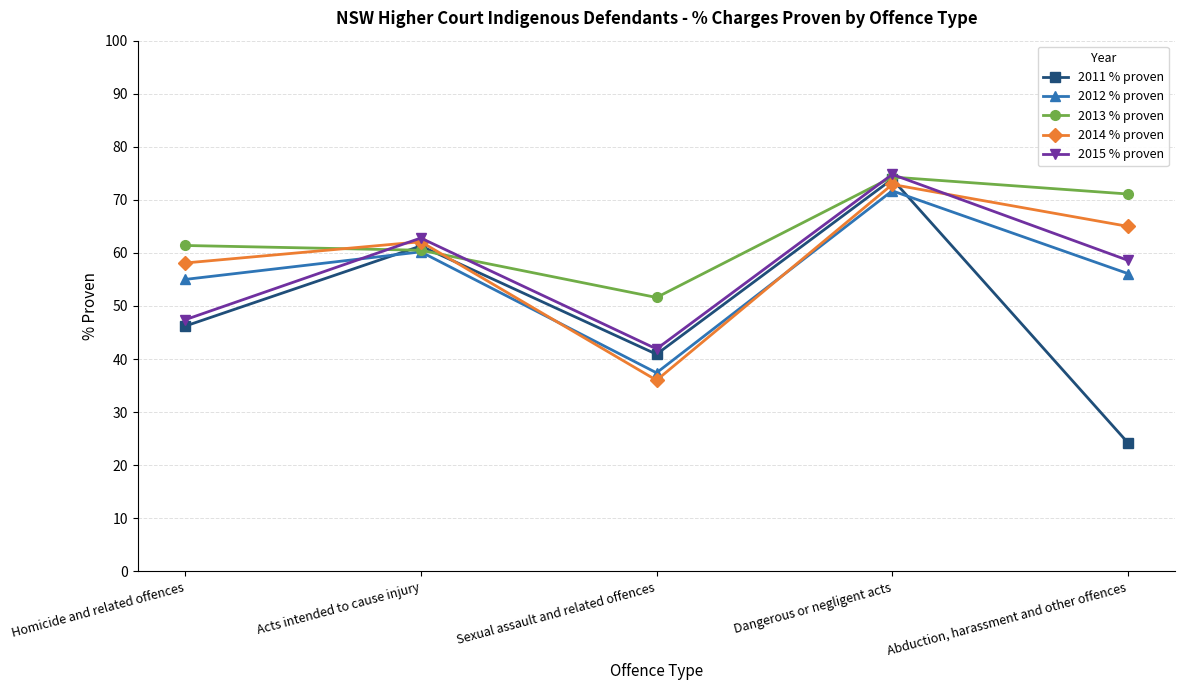

What is the difference between the highest and lowest values at Dangerous or negligent acts?

3.1